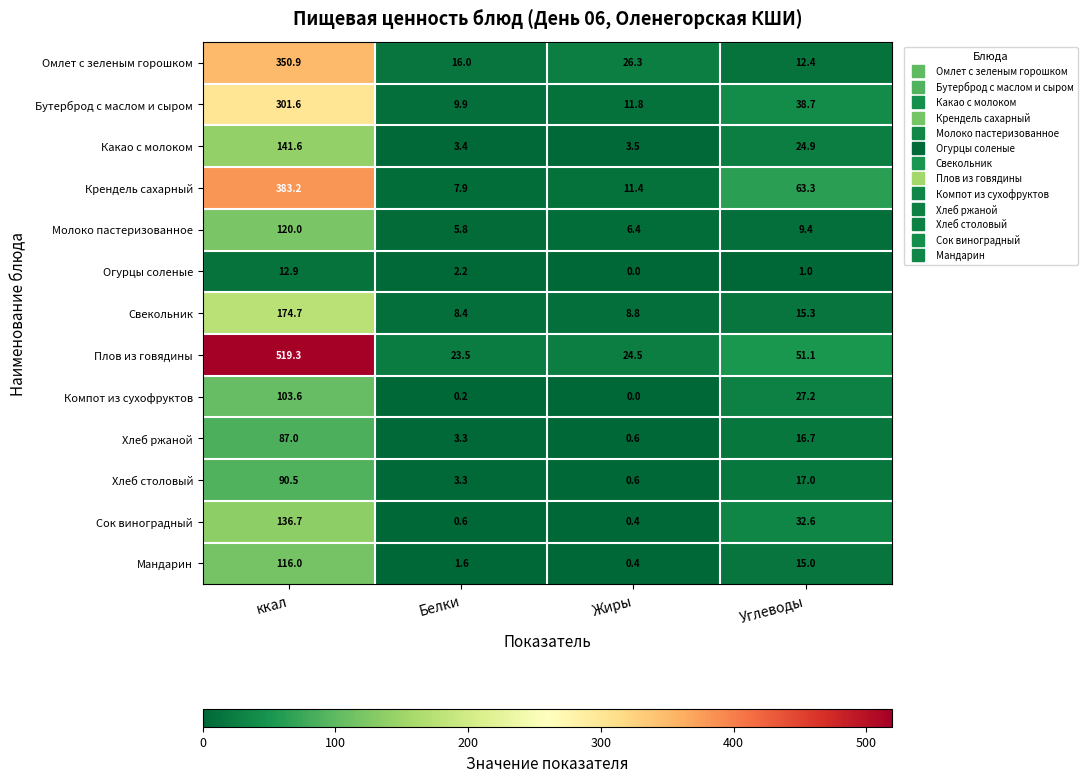

At ккал, list the series in order from largest to smallest.

Плов из говядины, Крендель сахарный, Омлет с зеленым горошком, Бутерброд с маслом и сыром, Свекольник, Какао с молоком, Сок виноградный, Молоко пастеризованное, Мандарин, Компот из сухофруктов, Хлеб столовый, Хлеб ржаной, Огурцы соленые